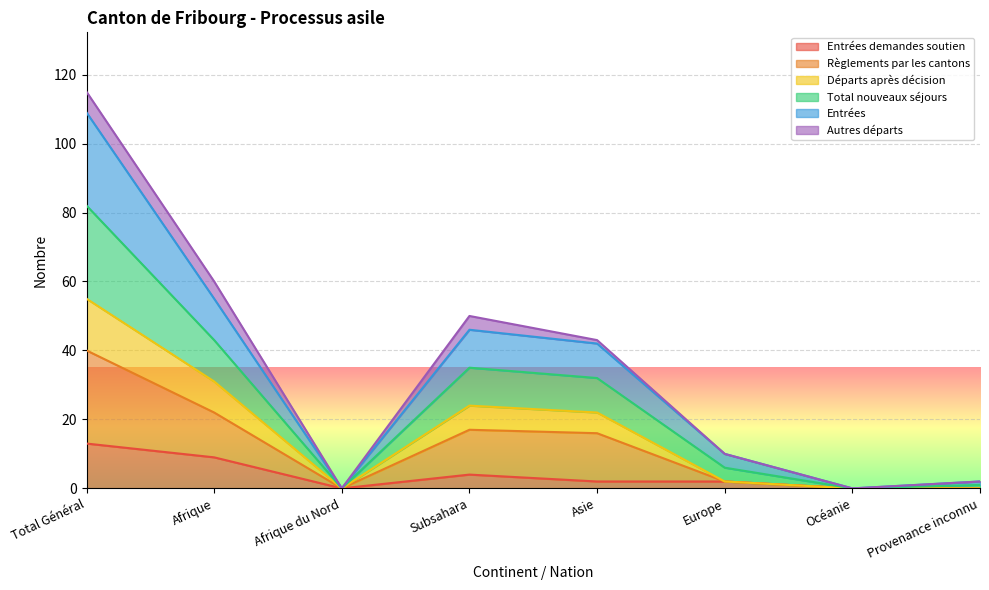

At which category is the sum across all series the highest?

Total Général